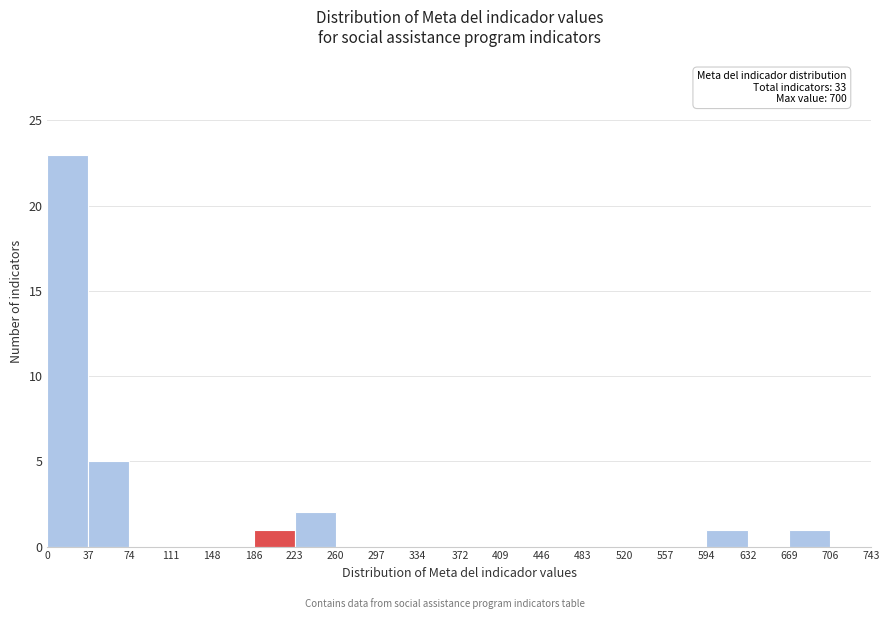

Over which range of the x-axis is the bar tallest?

0 to 37